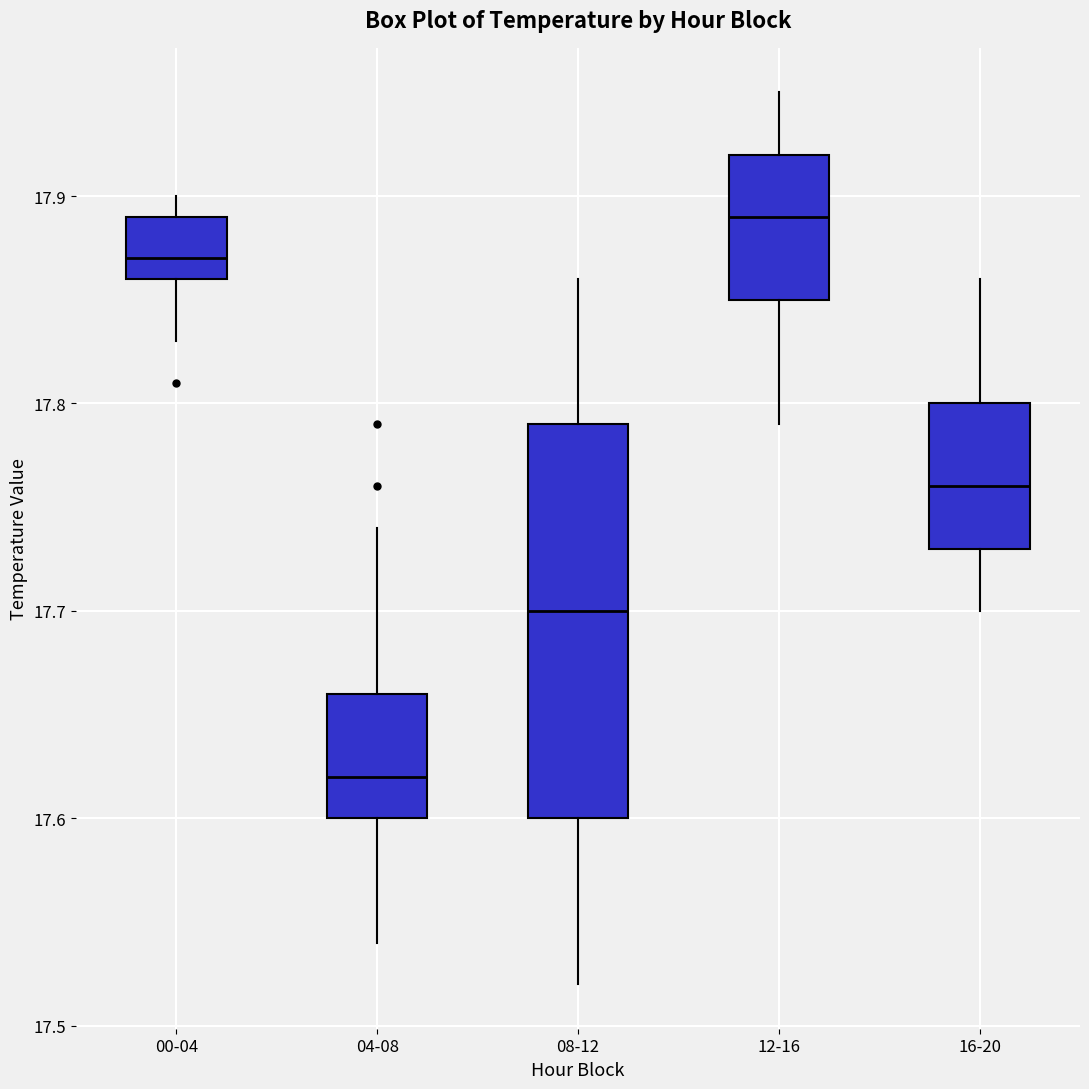

Which box has the lowest median line?

04-08